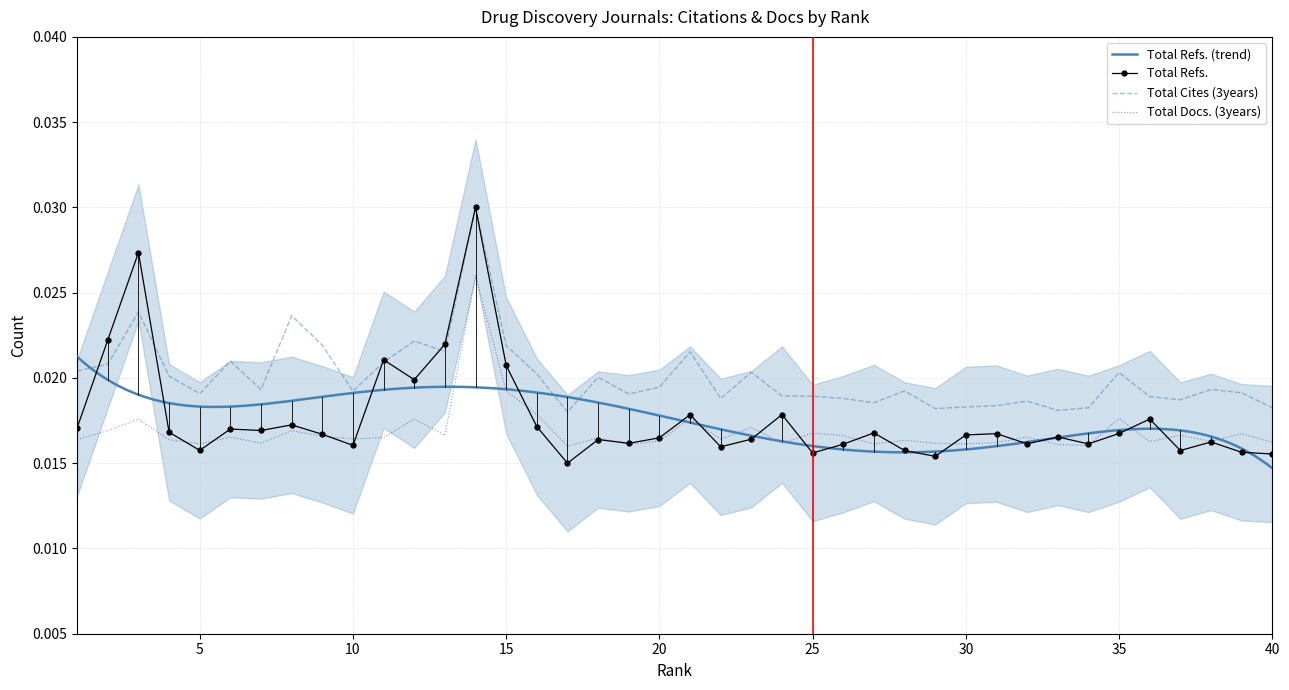

The value of Total Refs. at 27 is 0.0. True or false?

True